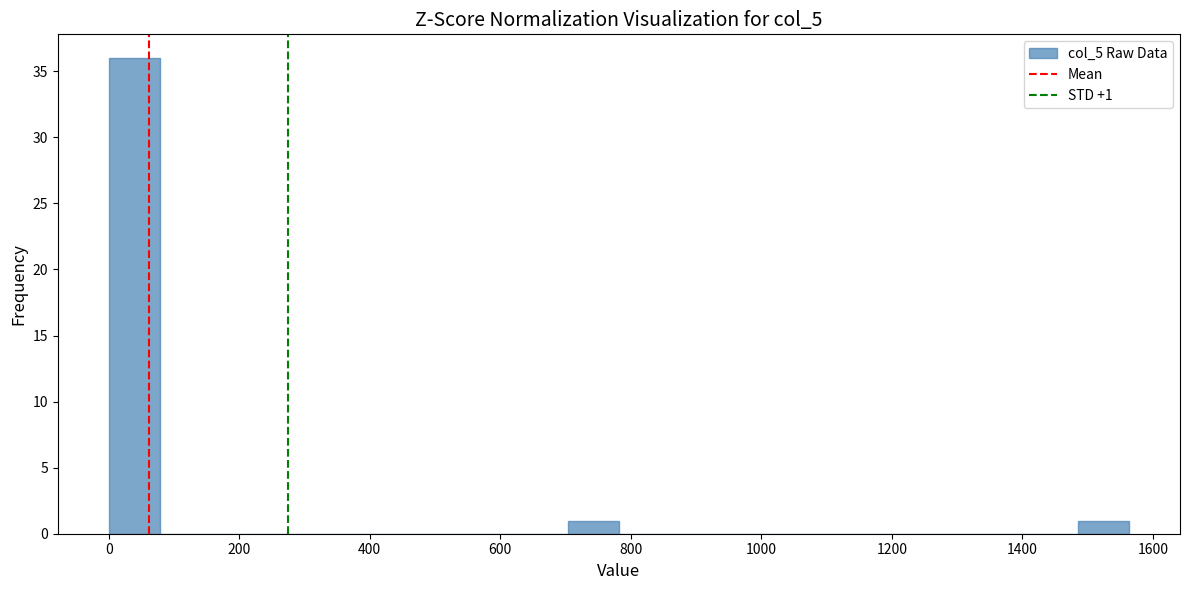

Around what value on the x-axis is the tallest bar? Give the approximate position of its centre, as read against the axis.

40